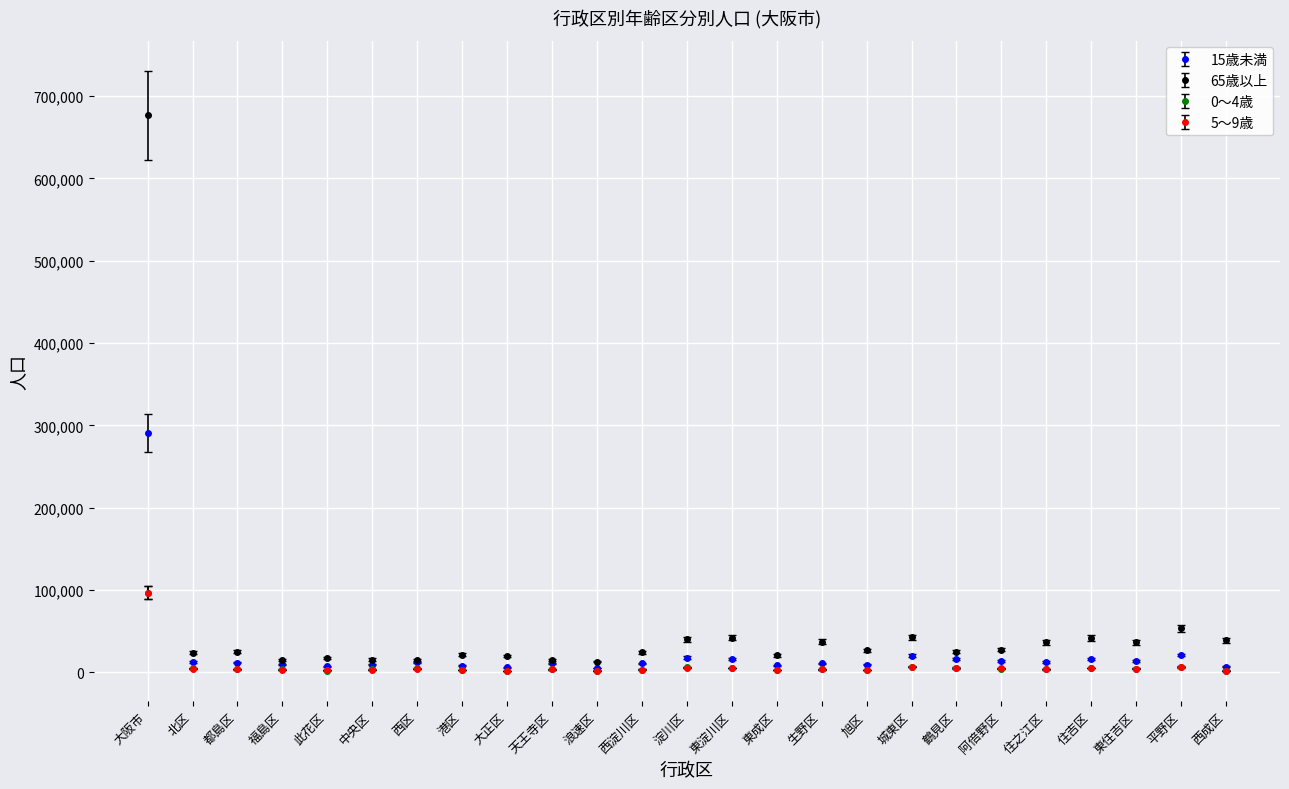

What is the label of the 13th point from the right?

淀川区